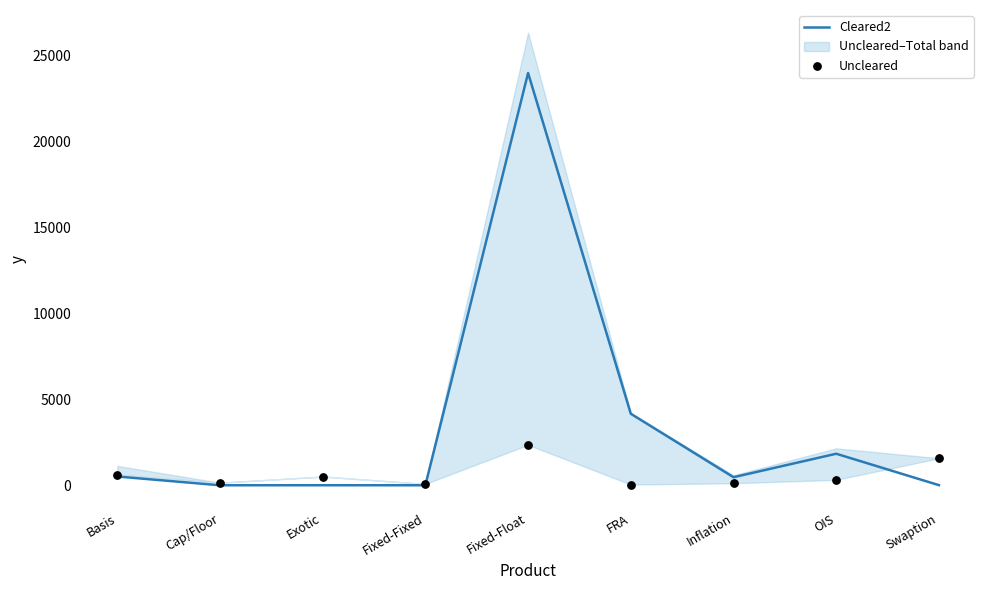

At which category is the sum across all series the highest?

Fixed-Float